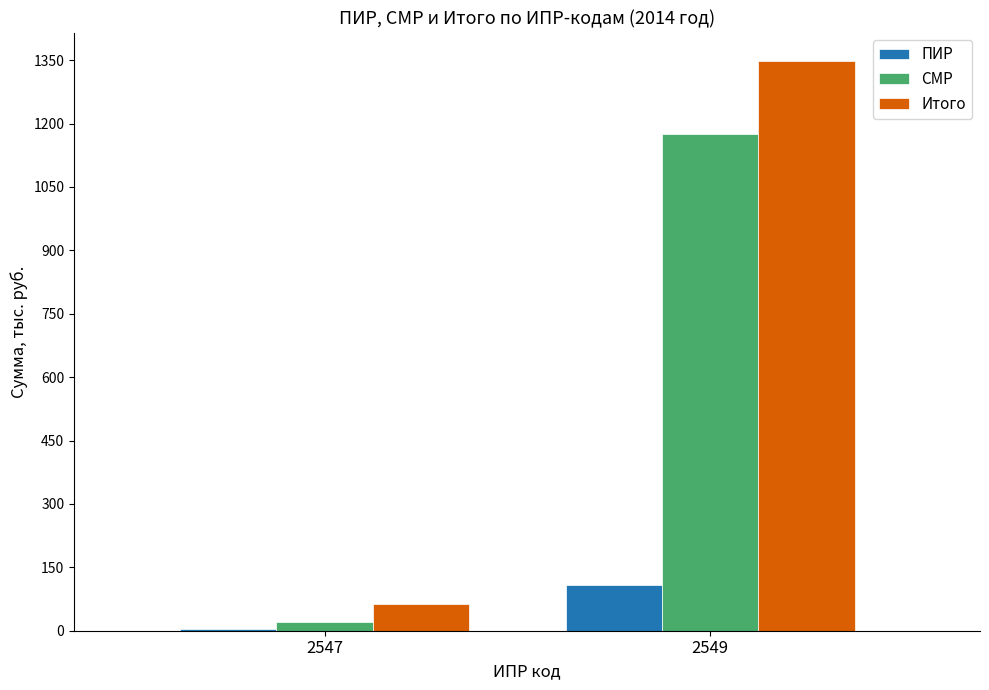

At how many categories does at least one series exceed 1069?

1